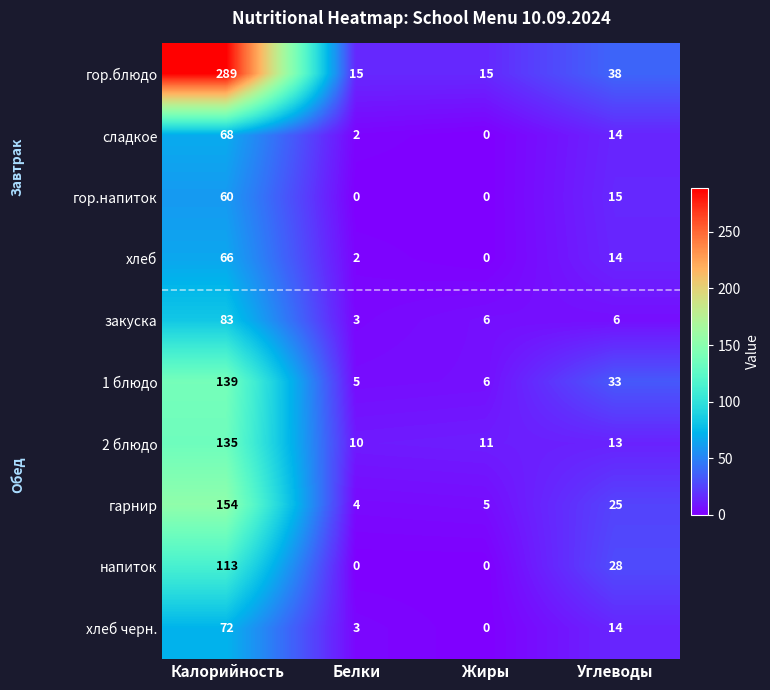

Which series has the largest total across all categories?

гор.блюдо